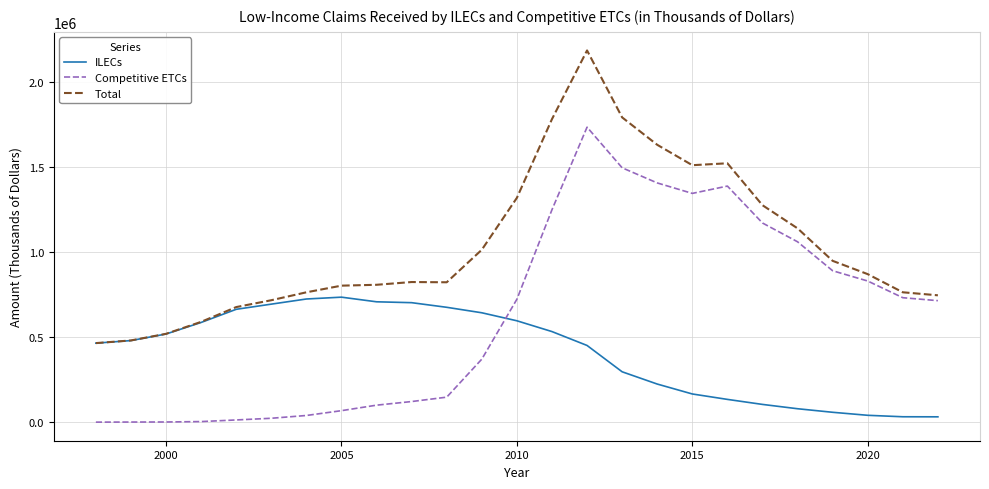

After their last crossing, which series has the higher values: Competitive ETCs or ILECs?

Competitive ETCs